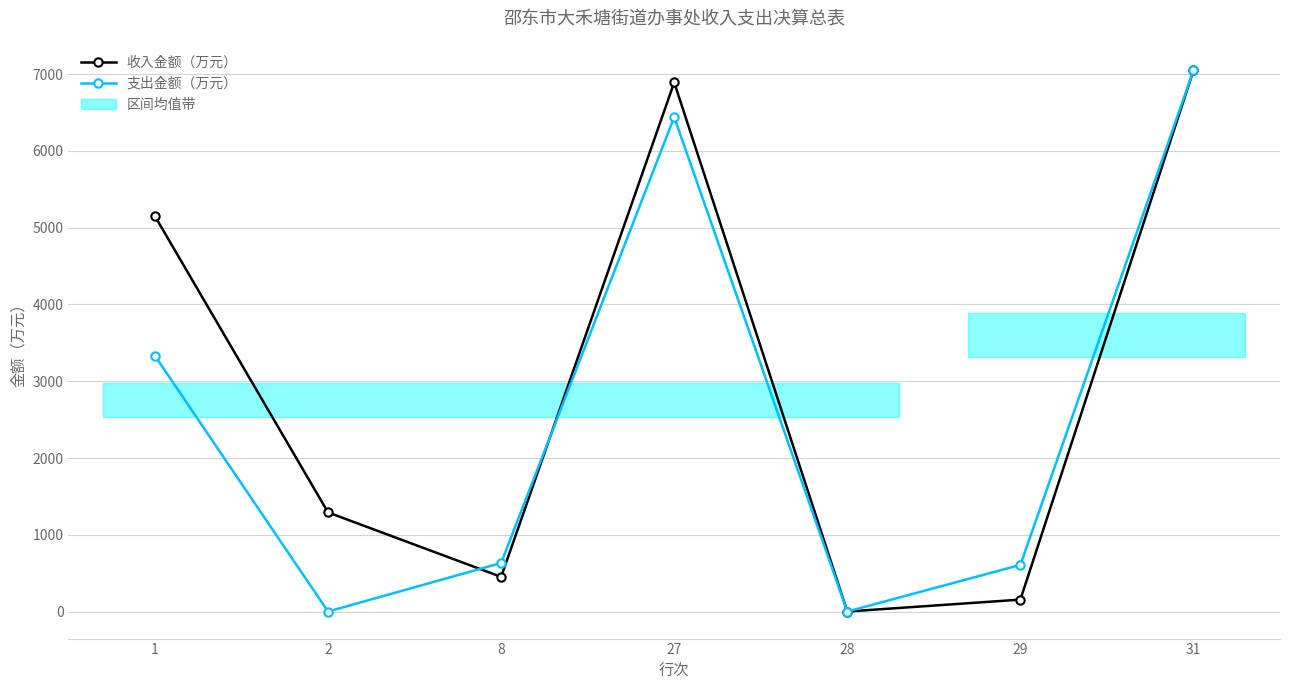

What are all the series names shown in the legend?

收入金额（万元）, 支出金额（万元）